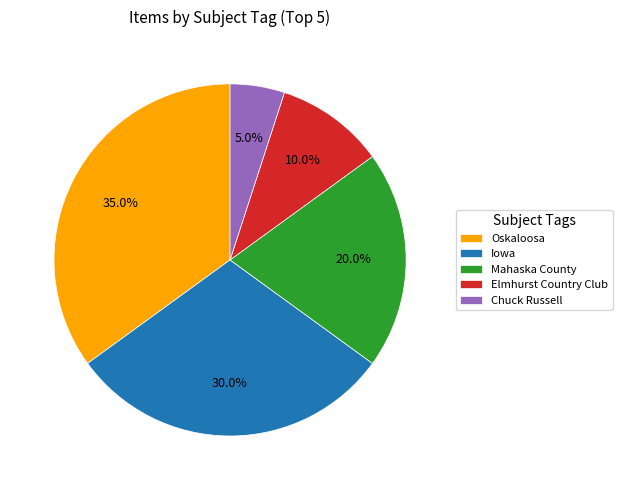

What is the ratio of the value at Elmhurst Country Club to the value at Iowa?

0.3